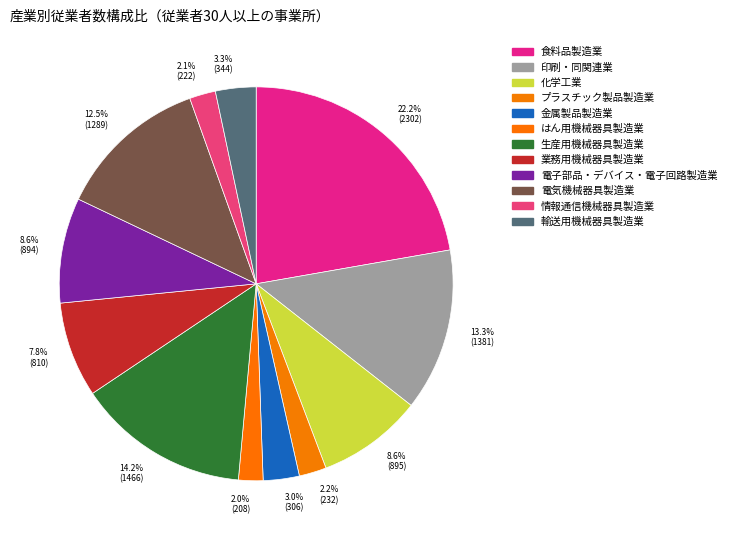

What is the largest slice in the pie chart?

22.2% (2302)